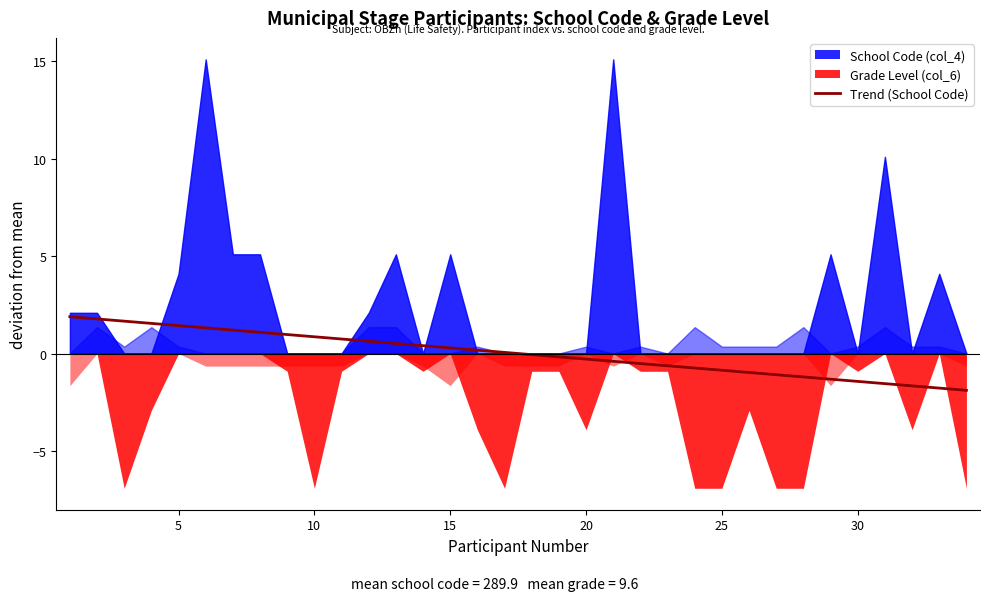

The value at 31 is -2.4. True or false?

False